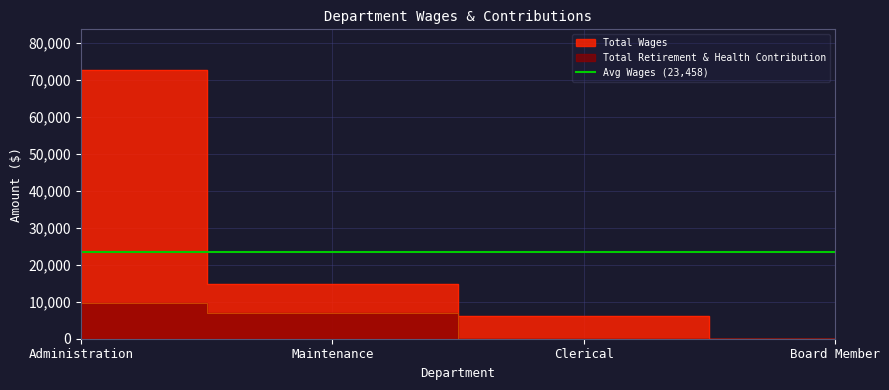

What is the average value of the Total Retirement & Health Contribution series?

4170